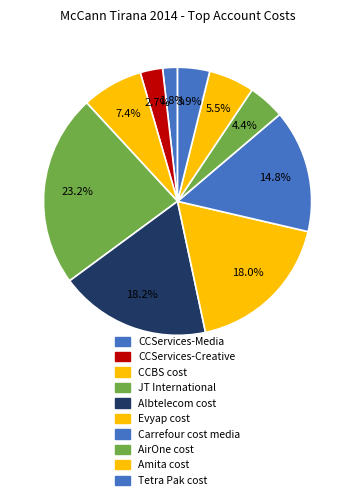

To the nearest percent, what is the average slice percentage?

10%